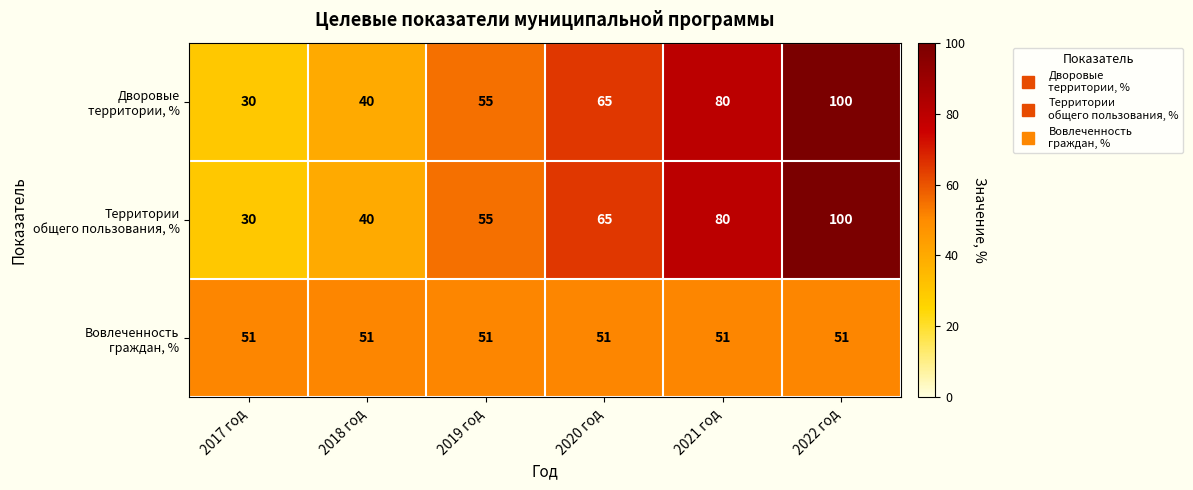

What is the smallest value displayed?

30